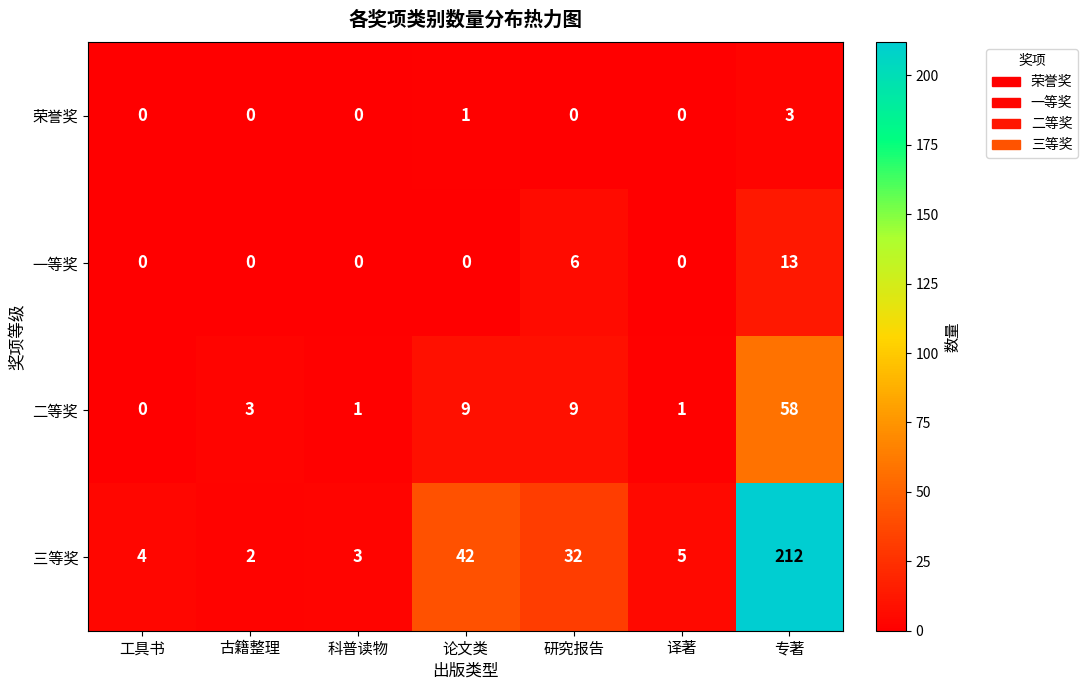

How many series are shown in this chart?

4